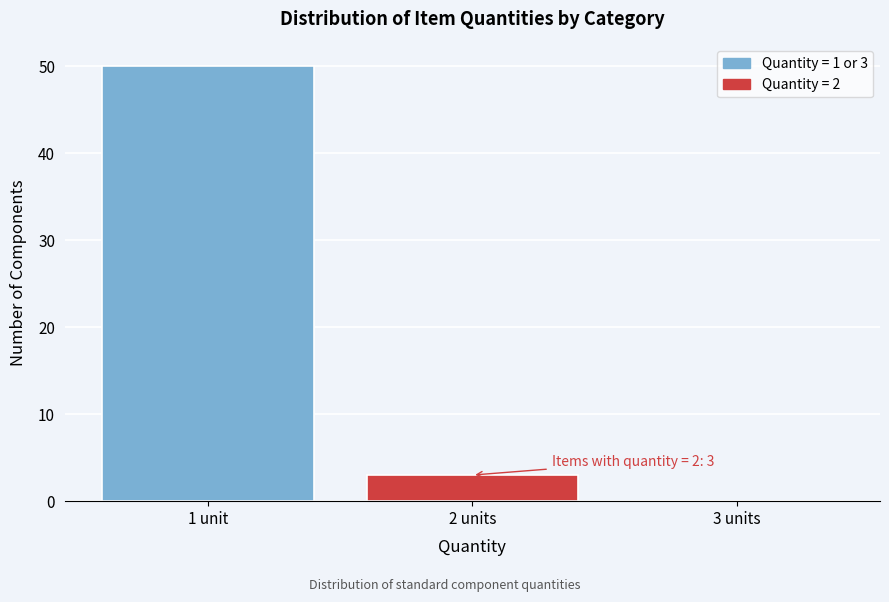

The value at 2 units is 3. True or false?

True